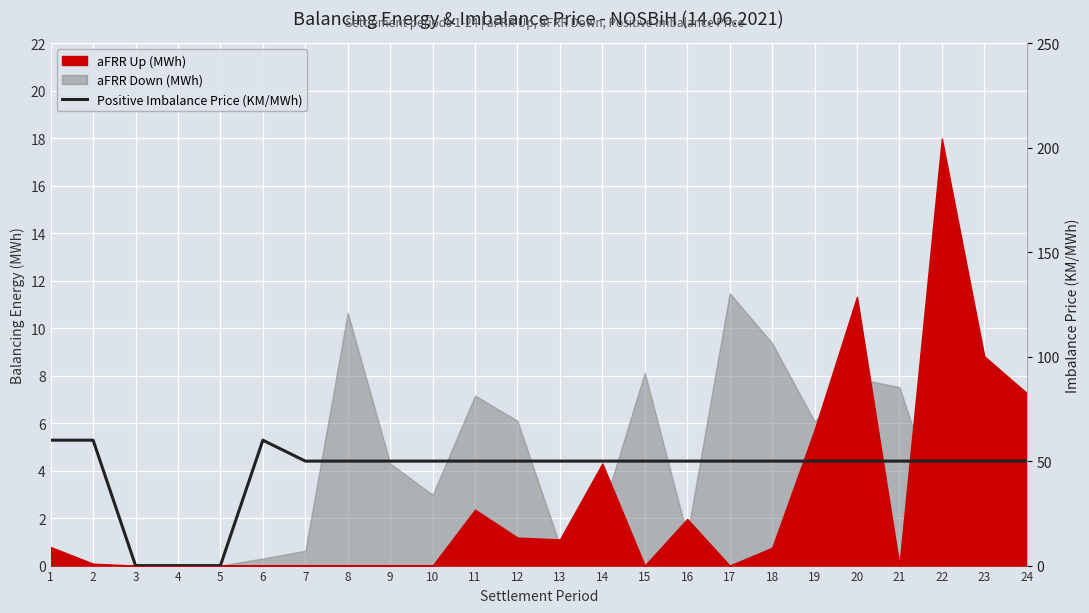

What is the maximum value shown in the chart?

60